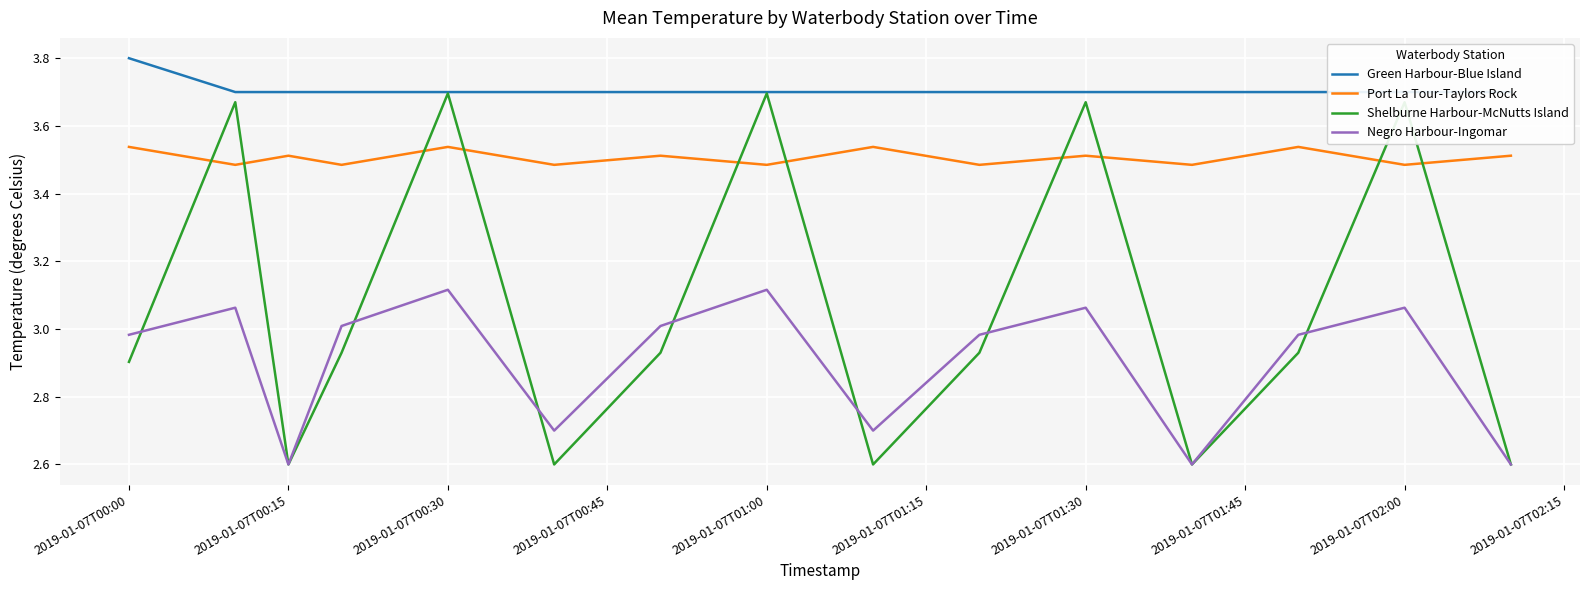

Count the Port La Tour-Taylors Rock values in the range 3 to 4.

15